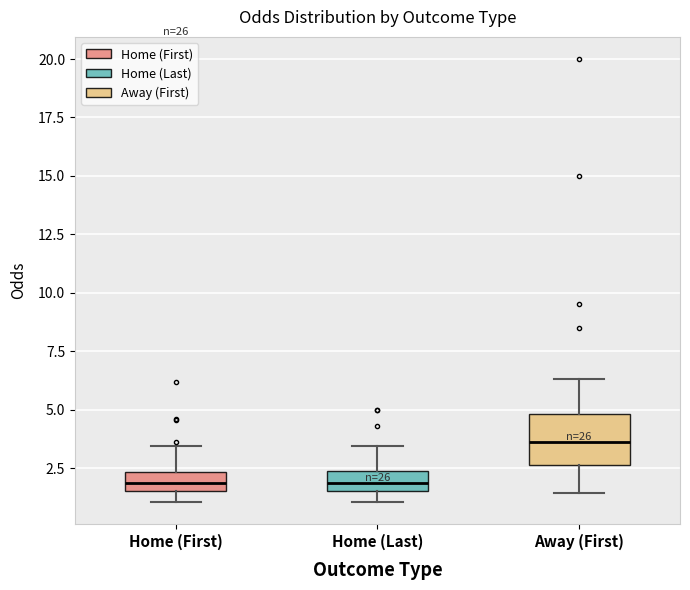

Reading left to right, transcribe this box plot: for each box, give where its median line is, the range the box spans, and where its two whiskers end, as read against the y-axis. The values are not printed on the chart, so give them approximately, as read against the axis.

Home (First): median 2.0, box 1.5 to 2.5, whiskers 1.0 to 3.5
Home (Last): median 2.0, box 1.5 to 2.5, whiskers 1.0 to 3.5
Away (First): median 3.5, box 2.5 to 5.0, whiskers 1.5 to 6.5